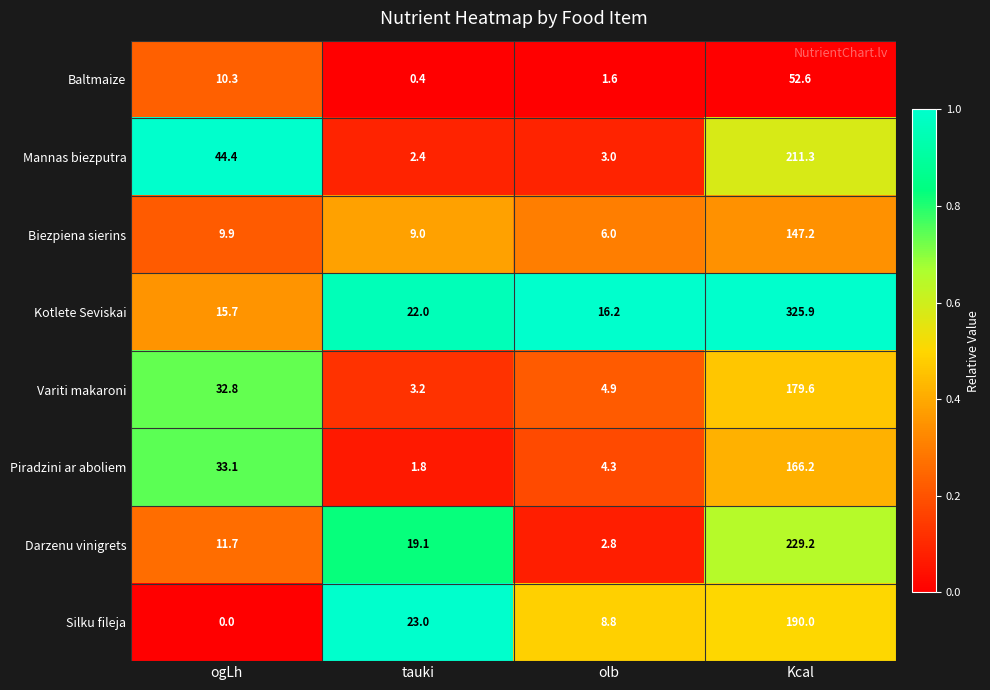

Rank the categories by Biezpiena sierins value from lowest to highest.

olb, tauki, ogLh, Kcal